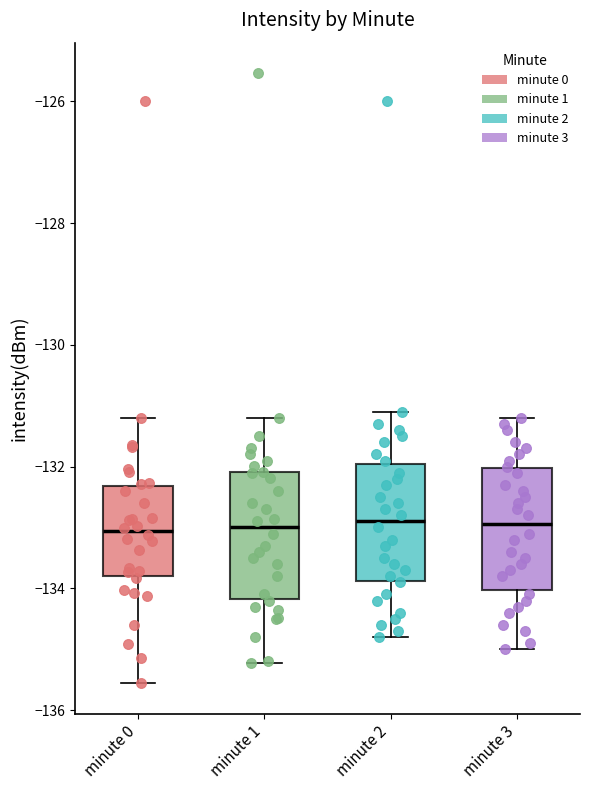

Reading left to right, read every box against the y-axis: the position of its median line, the range the box covers, and the ends of its whiskers. The values are not printed on the chart, so give them approximately, as read against the axis.

minute 0: median -133.0, box -133.8 to -132.4, whiskers -135.6 to -131.2
minute 1: median -133.0, box -134.2 to -132.0, whiskers -135.2 to -131.2
minute 2: median -132.8, box -133.8 to -132.0, whiskers -134.8 to -131.0
minute 3: median -133.0, box -134.0 to -132.0, whiskers -135.0 to -131.2